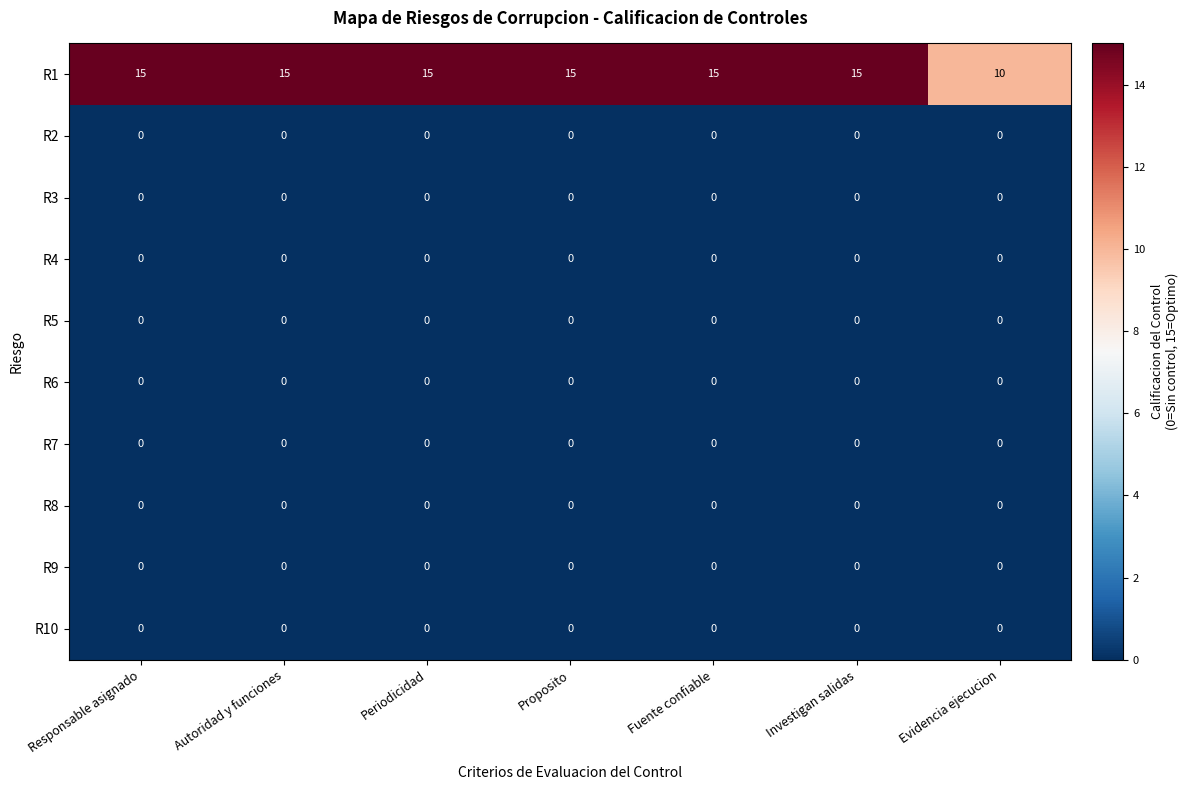

Between Investigan salidas and Evidencia ejecucion, which series saw the biggest shift?

R1